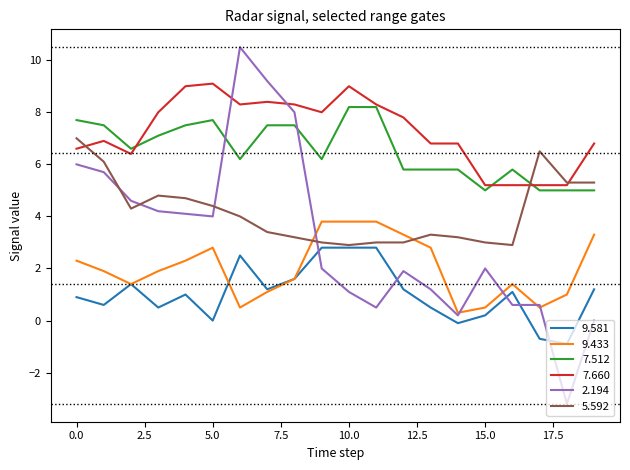

True or false: 7.660 and 9.433 cross at least once.

False